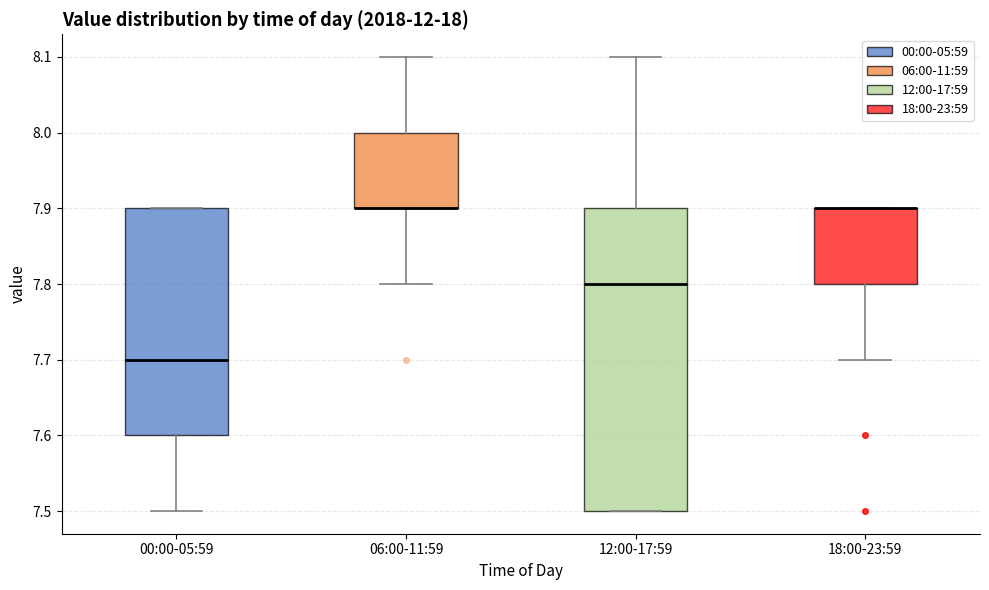

Where does the upper whisker of the box for 12:00-17:59 end on the y-axis? The values are not printed on the chart, so give them approximately, as read against the axis.

8.1